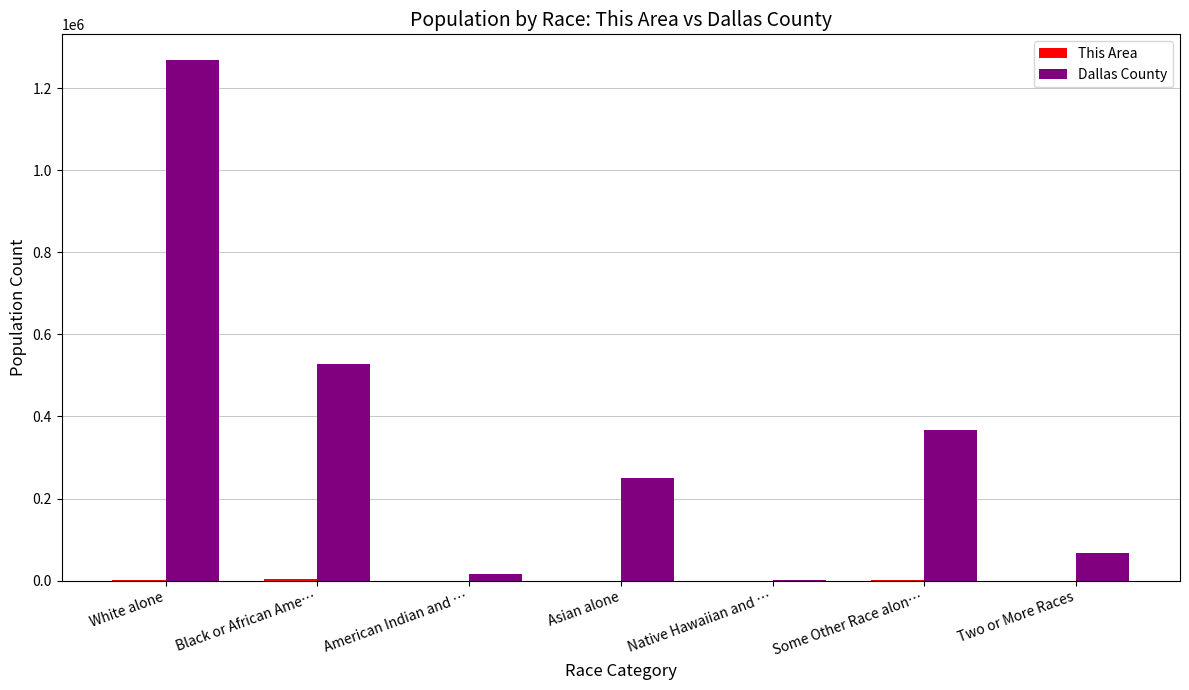

Which series has the largest total across all categories?

Dallas County